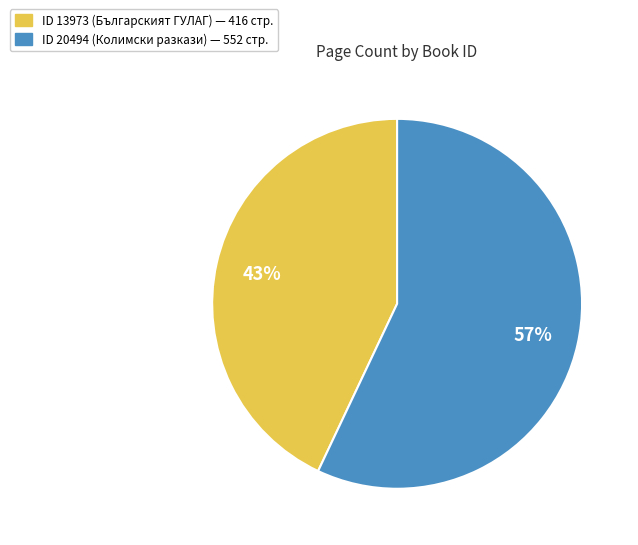

Count the number of slices in the pie.

2